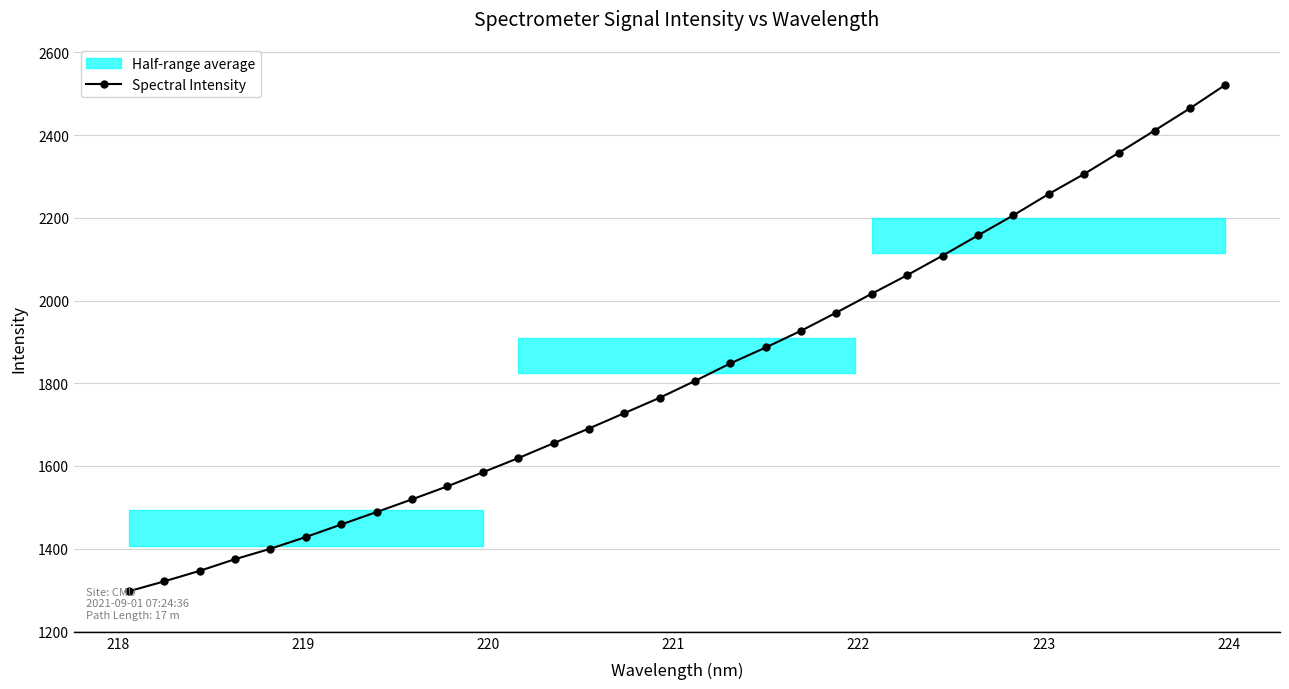

Does the chart display data point markers on the line(s)?

Yes